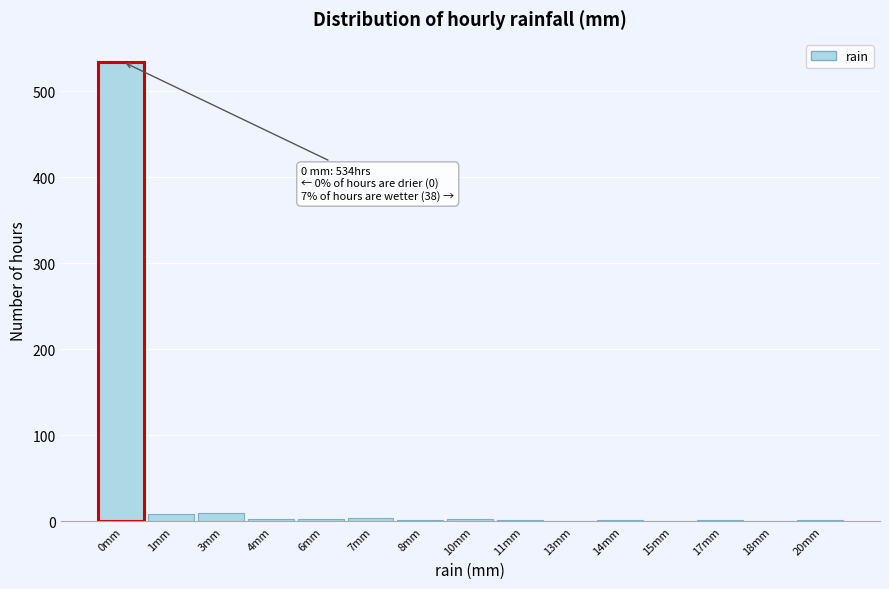

What is the greatest value displayed?

534